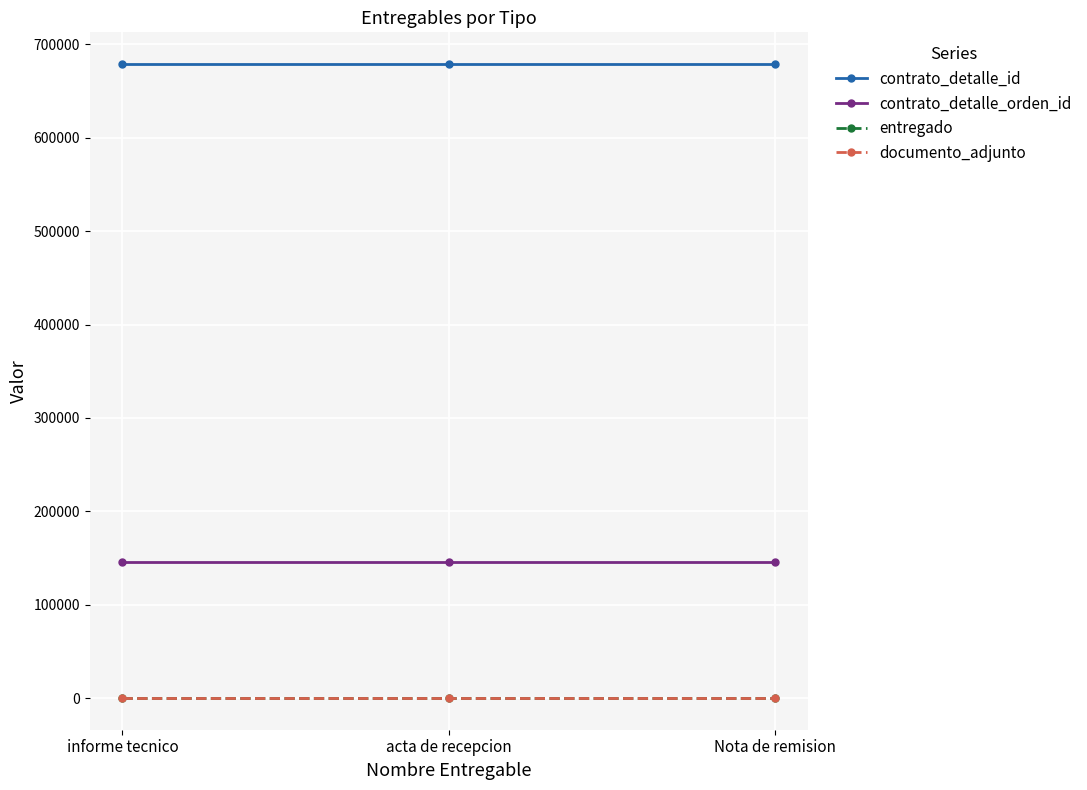

Which series has the largest total across all categories?

contrato_detalle_id